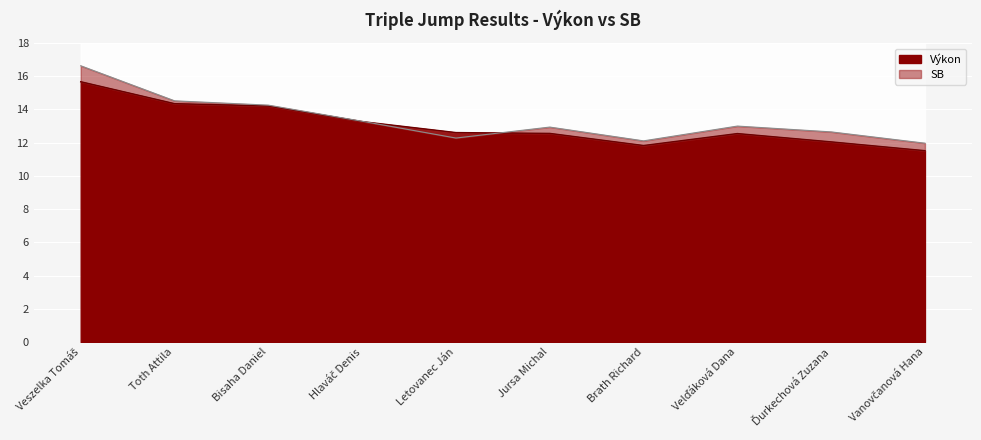

How many data points does each series have?

10